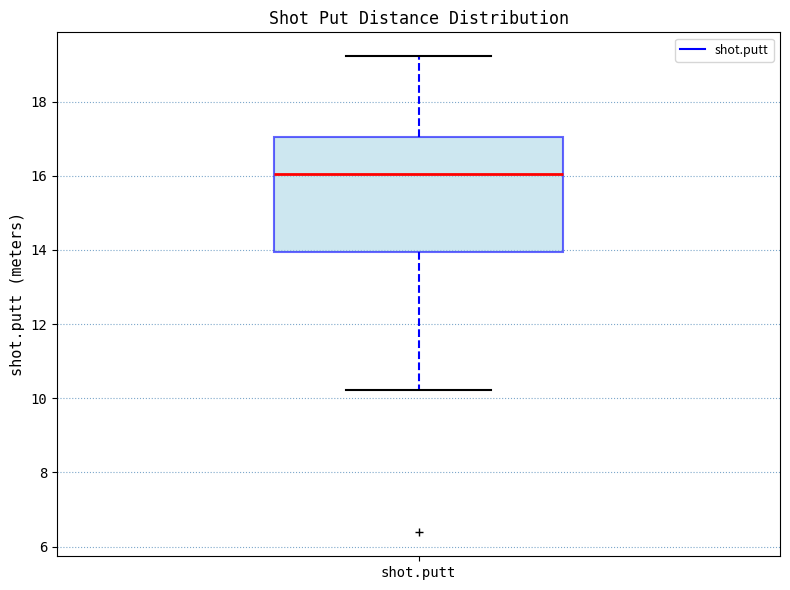

Read this box plot against the y-axis: the position of the median line, the range covered by the box, and the ends of both whiskers. The values are not printed on the chart, so give them approximately, as read against the axis.

median 16.0, box 14.0 to 17.0, whiskers 10.2 to 19.2